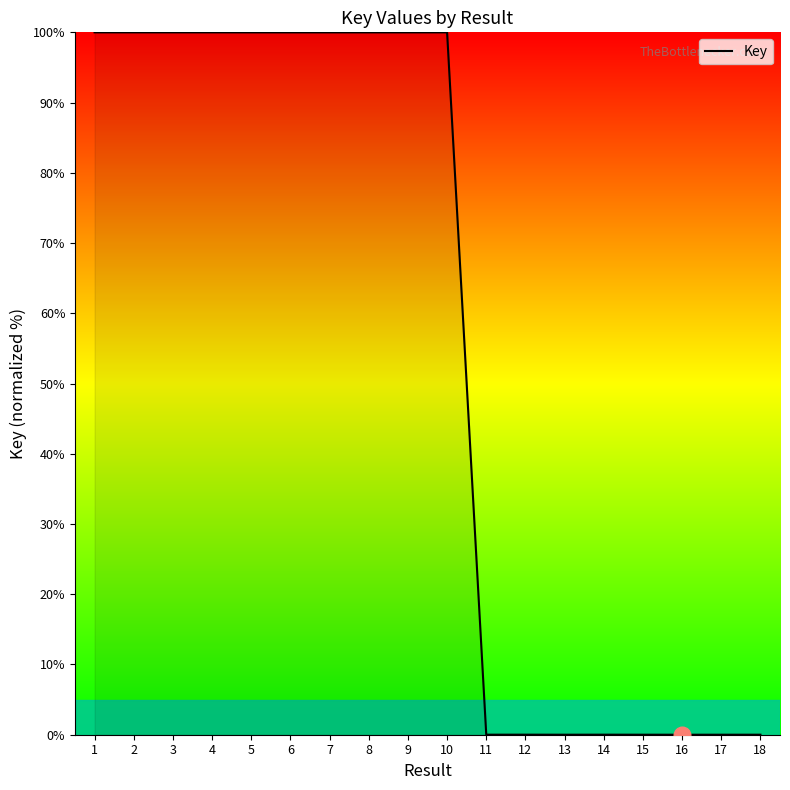

What is the greatest value displayed?

100.0